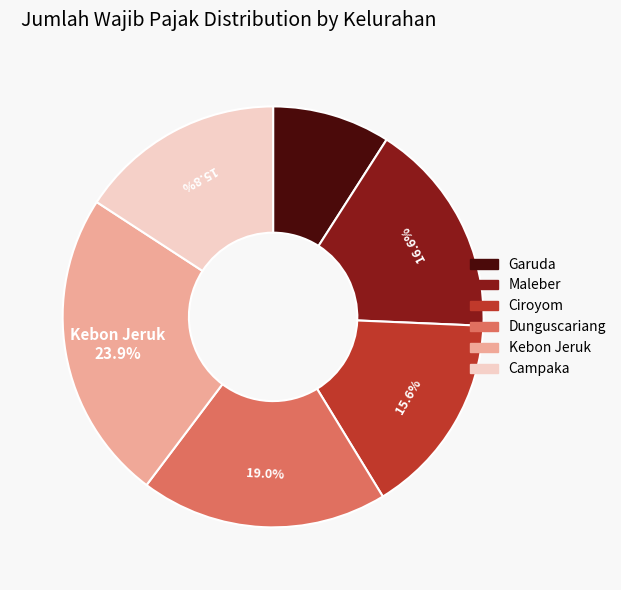

How many segments does this pie chart have?

6